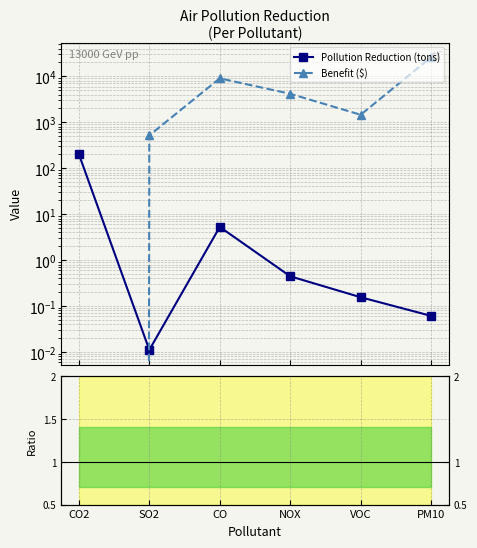

Which series has the largest total across all categories?

Benefit ($)